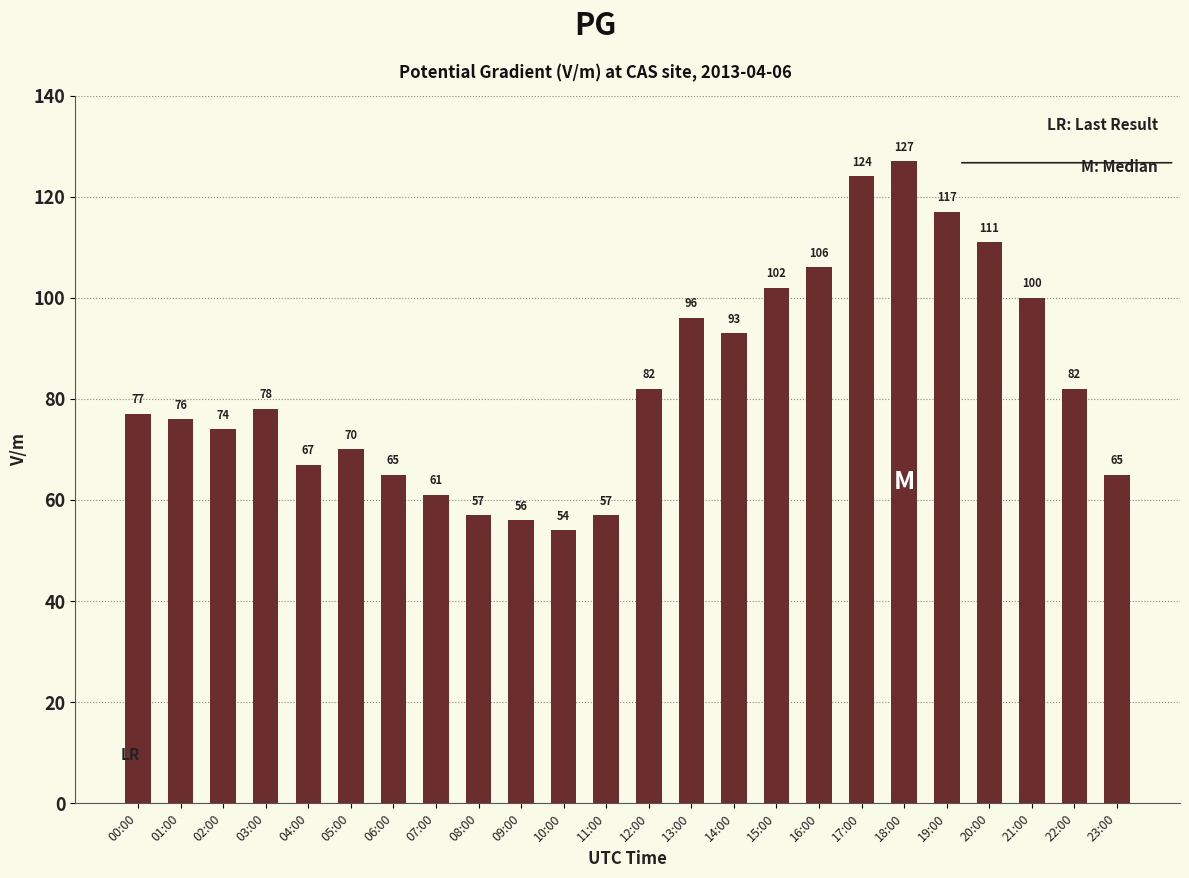

What is the value of the 23rd bar from the left?

82